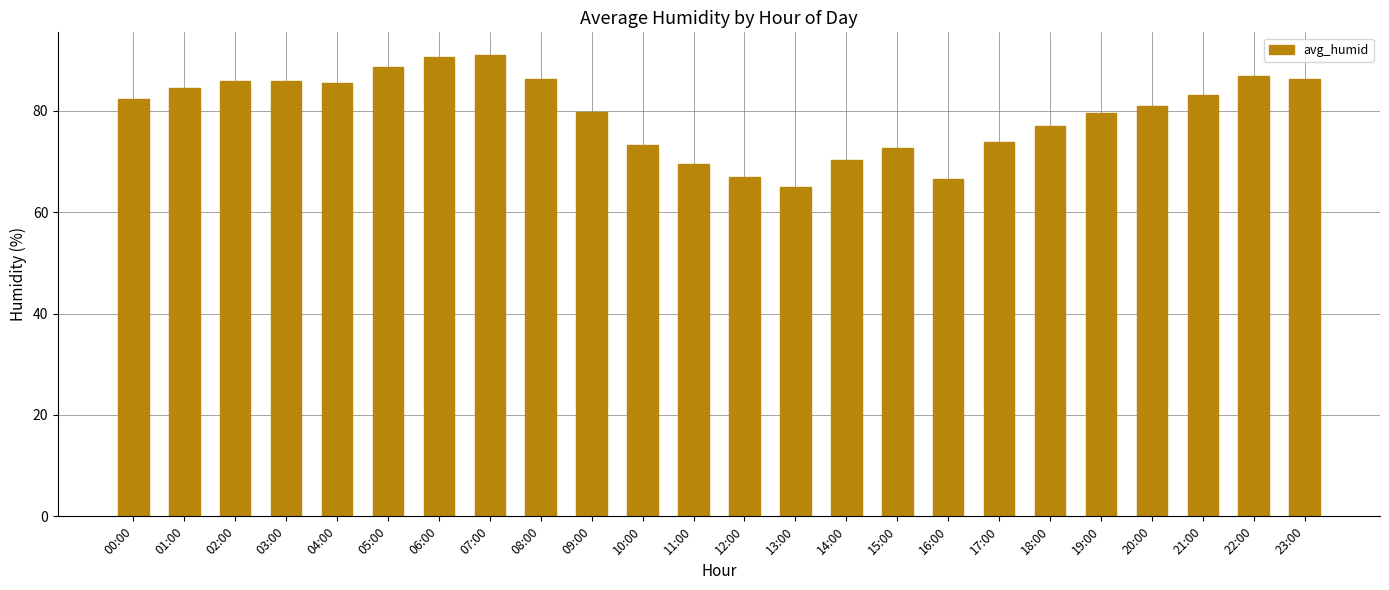

What is the difference between the values at 15:00 and 23:00?

13.5